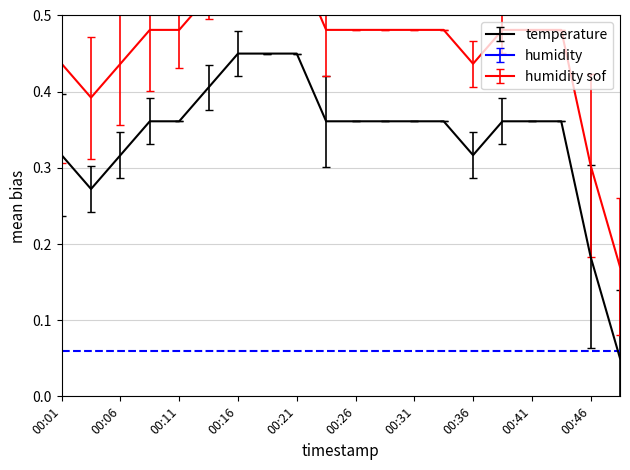

What is the smallest value displayed?

0.1